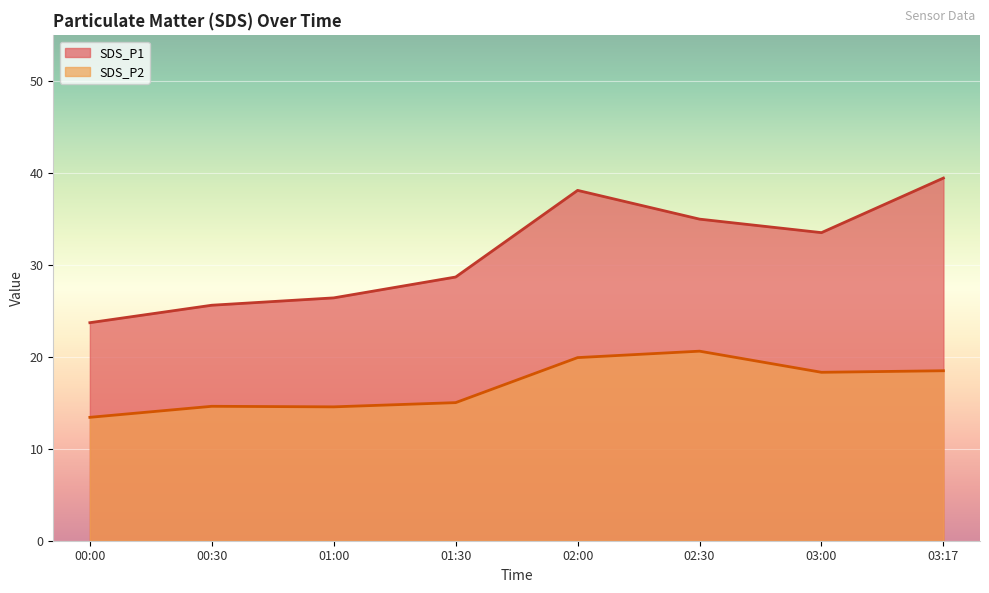

List the labels in order of SDS_P2 value, smallest first.

00:00, 01:00, 00:30, 01:30, 03:00, 03:17, 02:00, 02:30